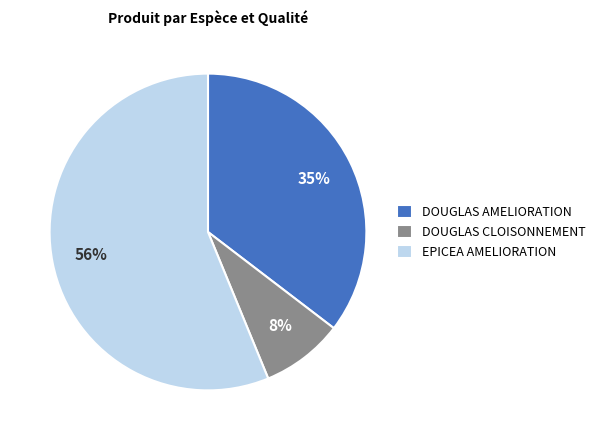

Does DOUGLAS CLOISONNEMENT account for over 50% of the chart?

No